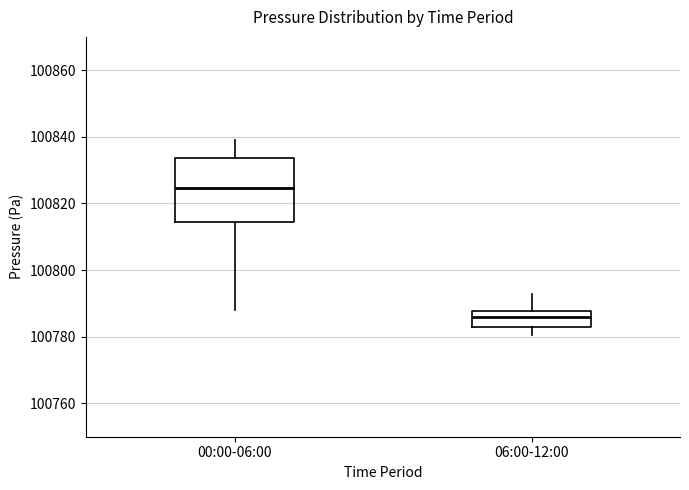

Reading left to right, transcribe this box plot: for each box, give where its median line is, the range the box spans, and where its two whiskers end, as read against the y-axis. The values are not printed on the chart, so give them approximately, as read against the axis.

00:00-06:00: median 100824, box 100814 to 100834, whiskers 100788 to 100840
06:00-12:00: median 100786, box 100784 to 100788, whiskers 100780 to 100792